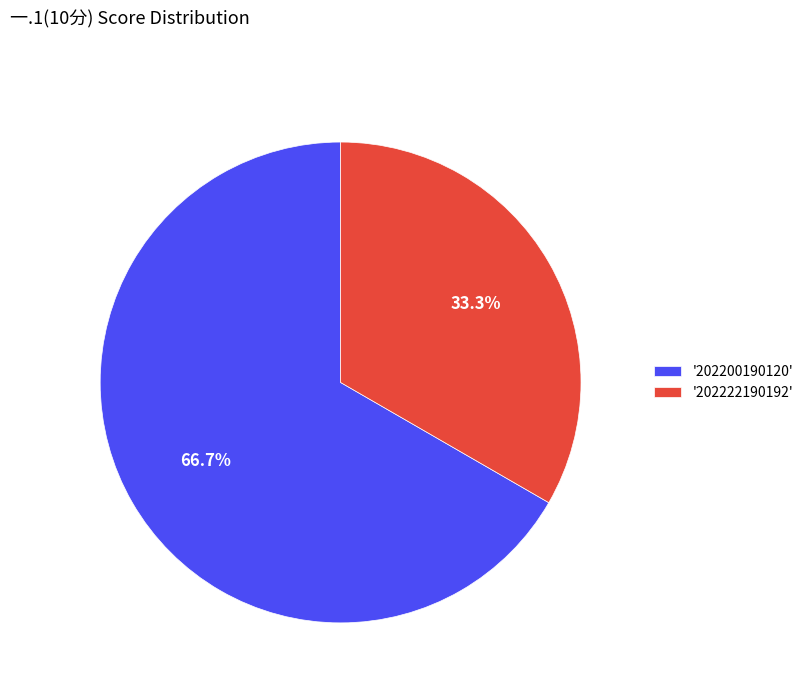

How many slices are in this pie chart?

2